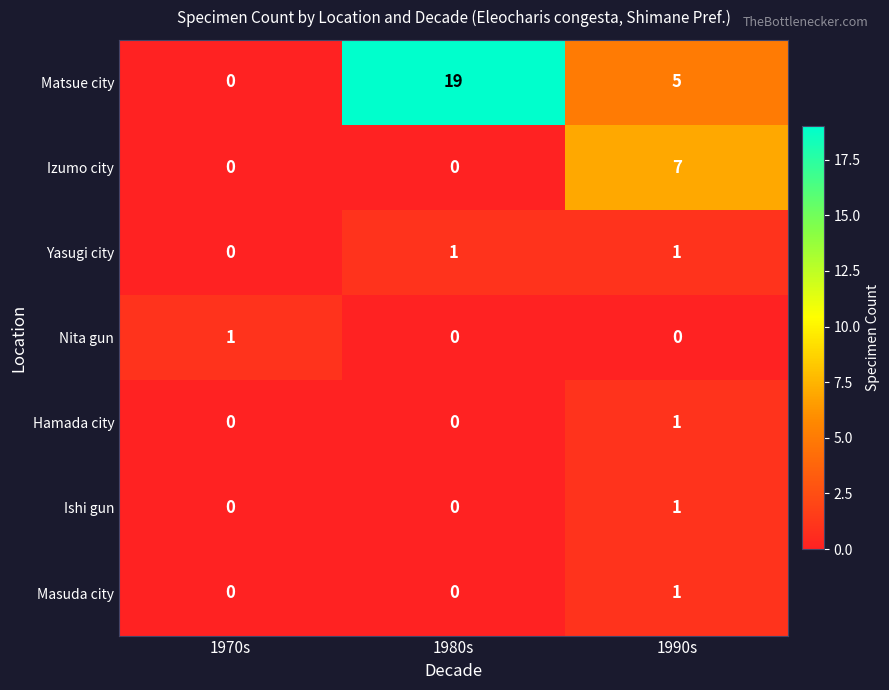

How many data points in Matsue city are less than 5?

1